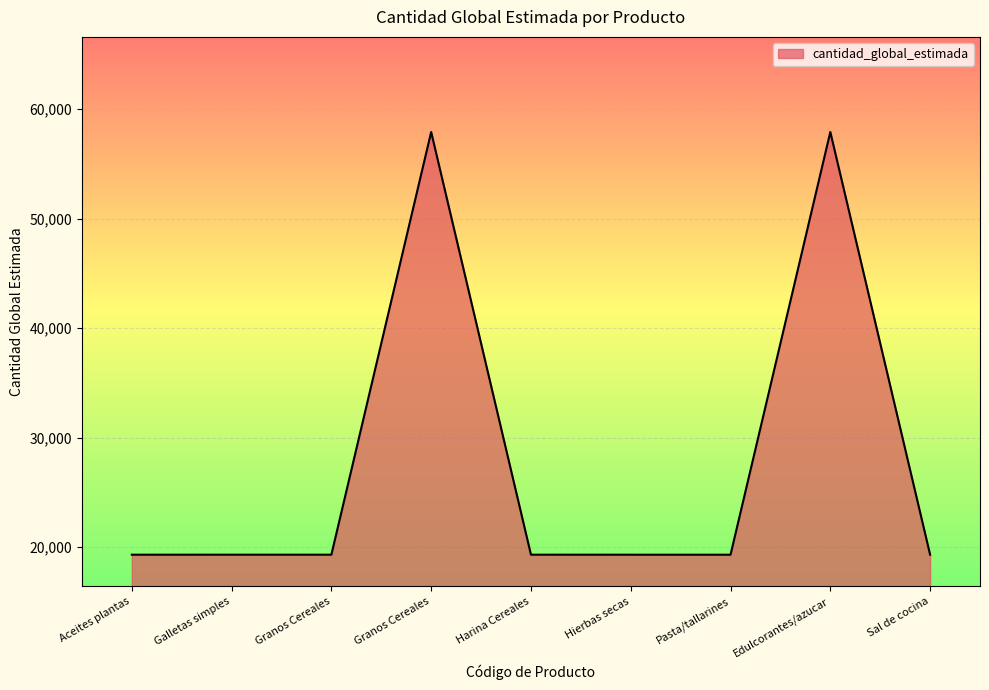

How many series are shown in this chart?

1